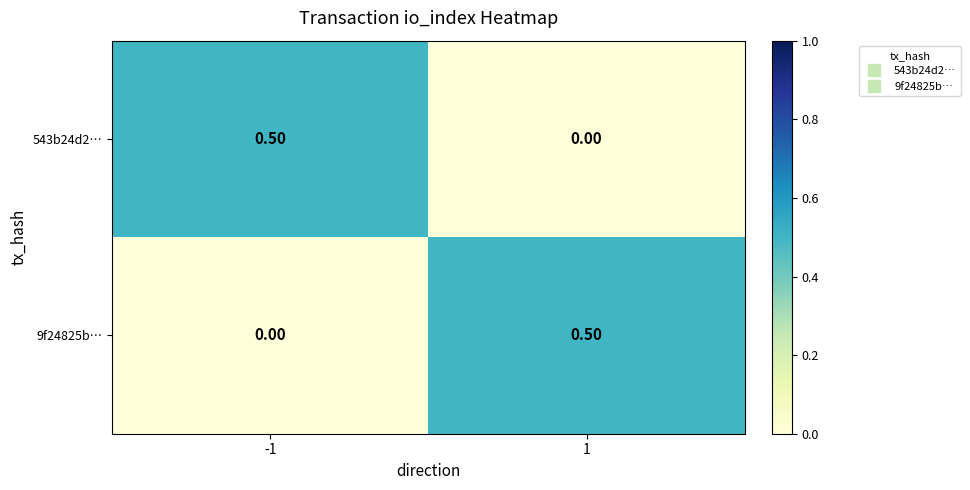

What is the sum of the 543b24d2… values at 1 and -1?

0.5